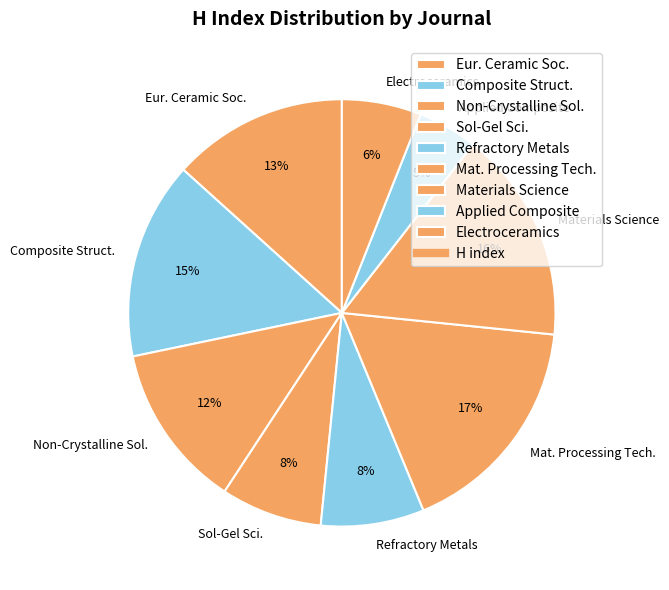

Is it true that Mat. Processing Tech. is 17% of the pie?

True